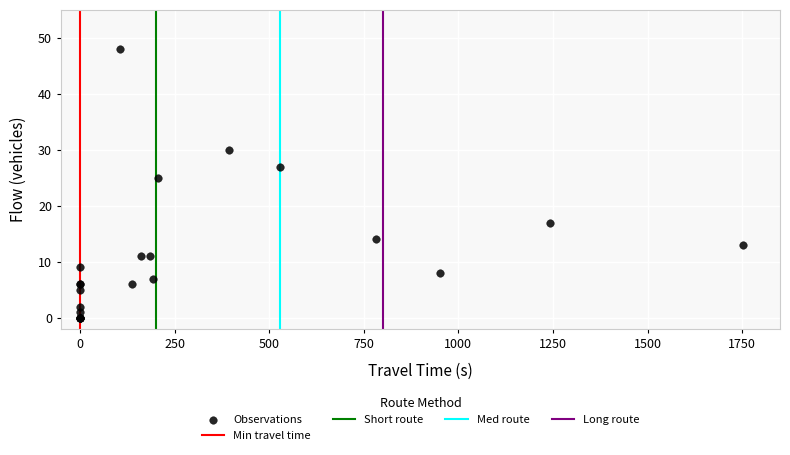

What Y value in the scatter plot is closest to 24?

25